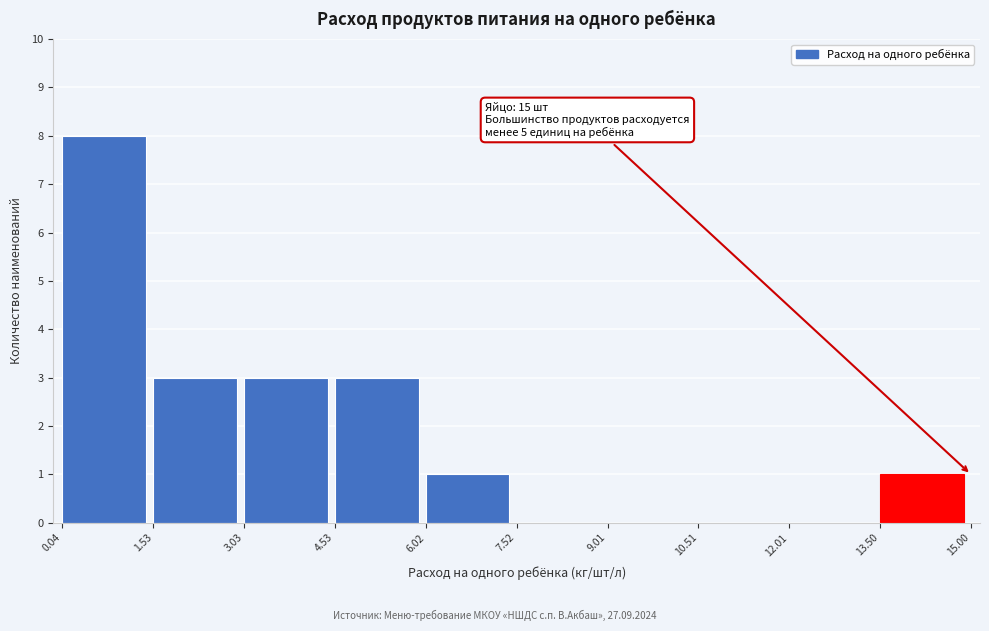

Over which range of the x-axis is the bar tallest?

0.04 to 1.53